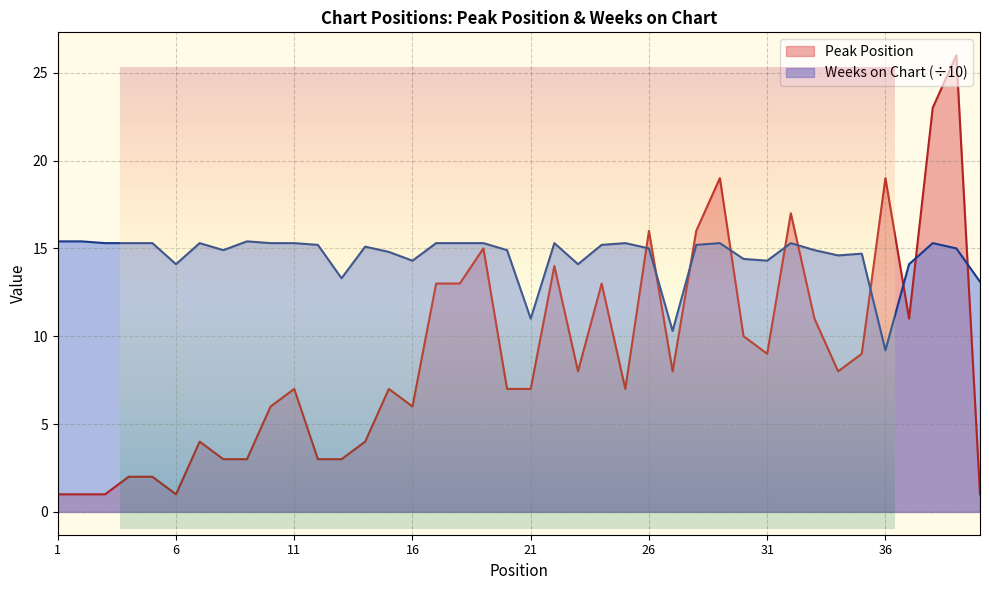

Count the number of data series in this chart.

2